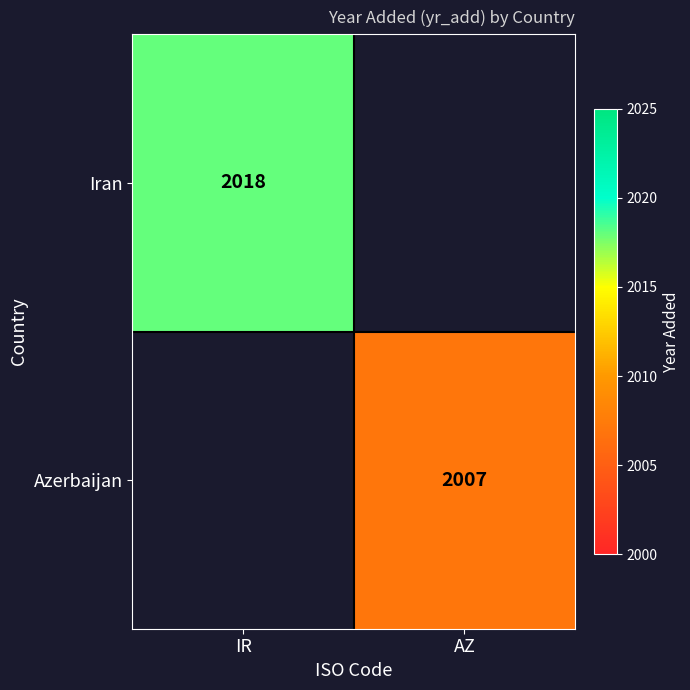

The Azerbaijan series shows 2007 at AZ. True or false?

True